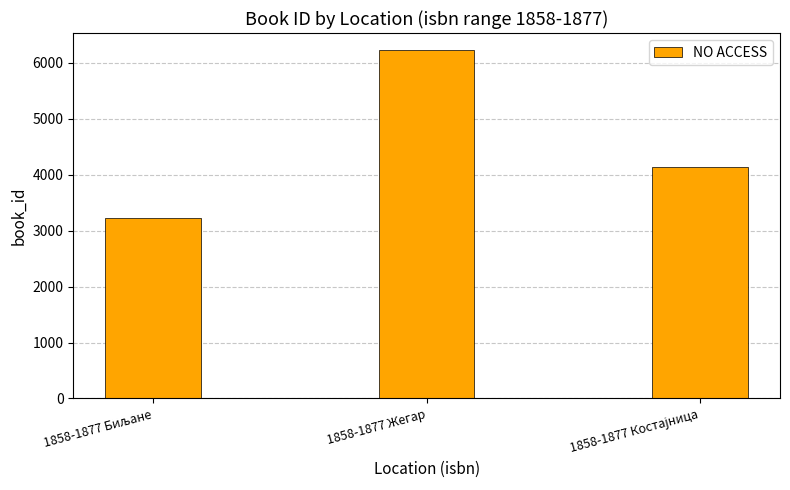

Are the bars grouped side by side (vs. stacked)?

No